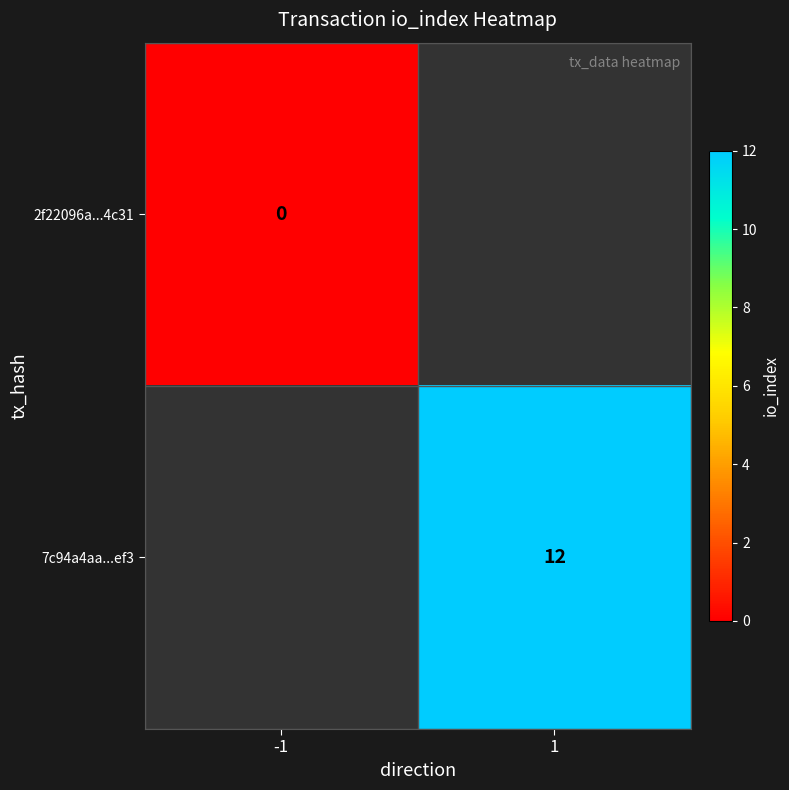

The value of 7c94a4aa...ef3 at 1 is 6. True or false?

False